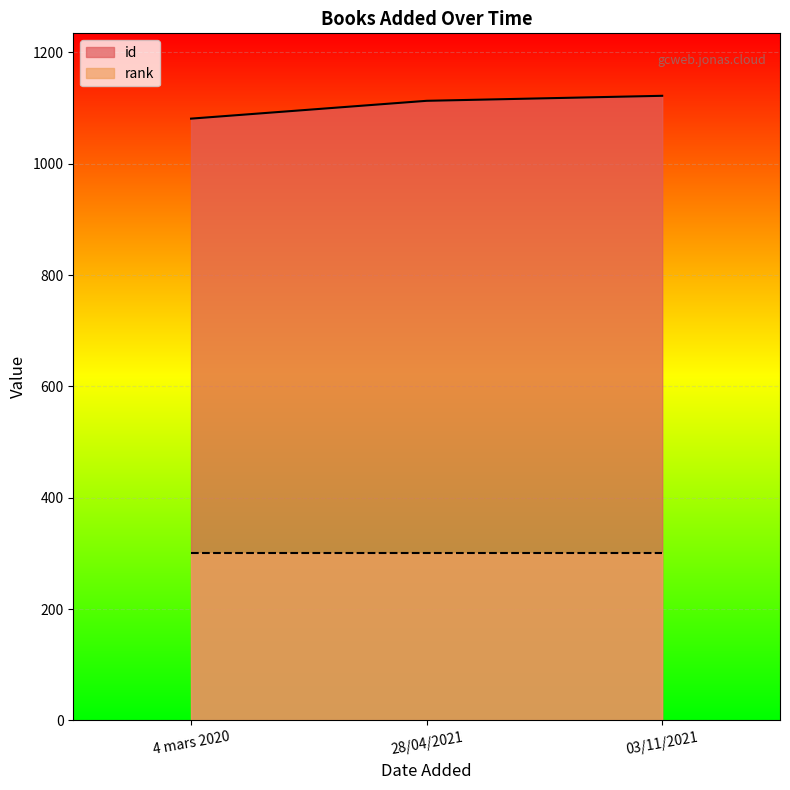

Rank the categories by value from lowest to highest.

4 mars 2020, 28/04/2021, 03/11/2021